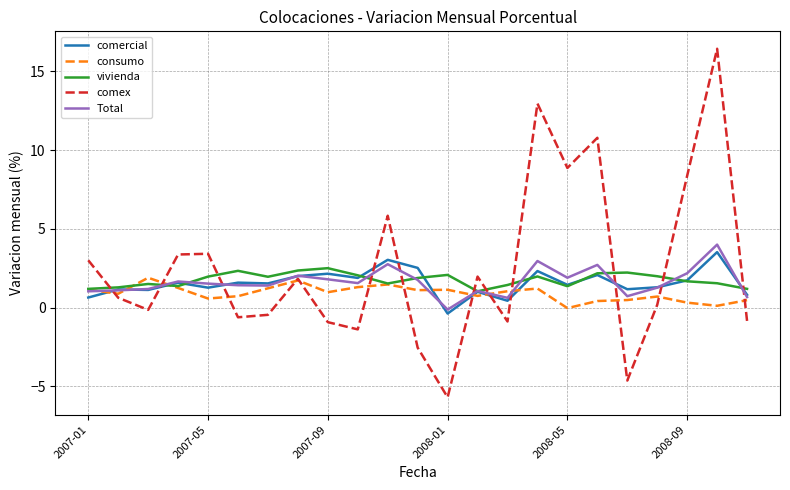

Which series has the largest range (max minus min)?

comex